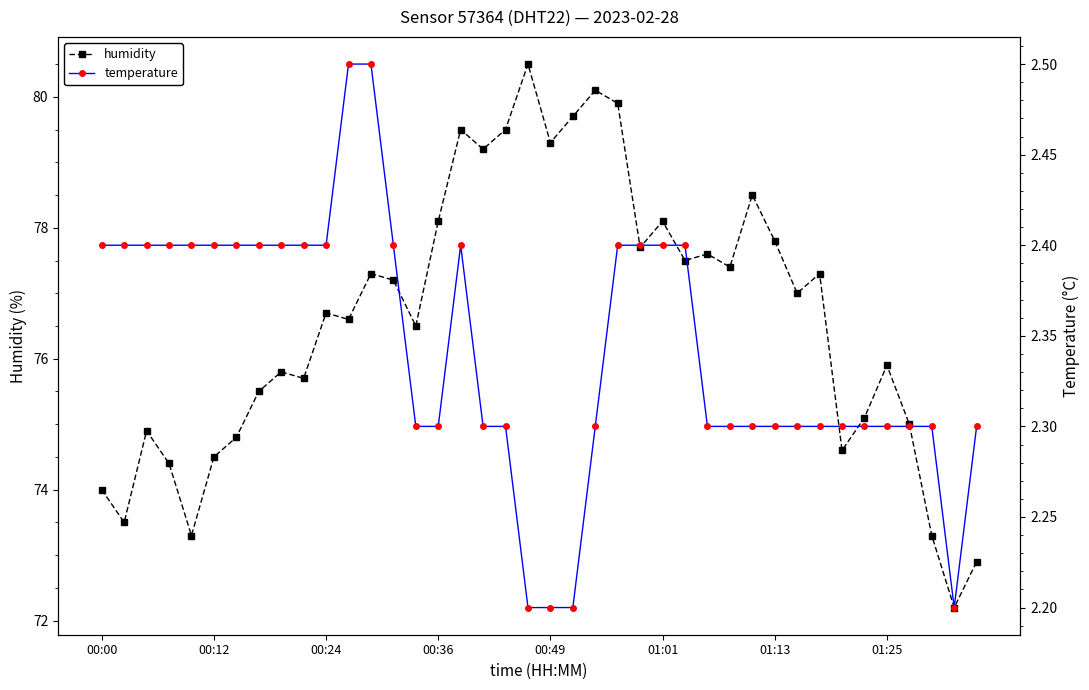

Is the value of temperature at 27 greater than the value of humidity at 00:49?

No